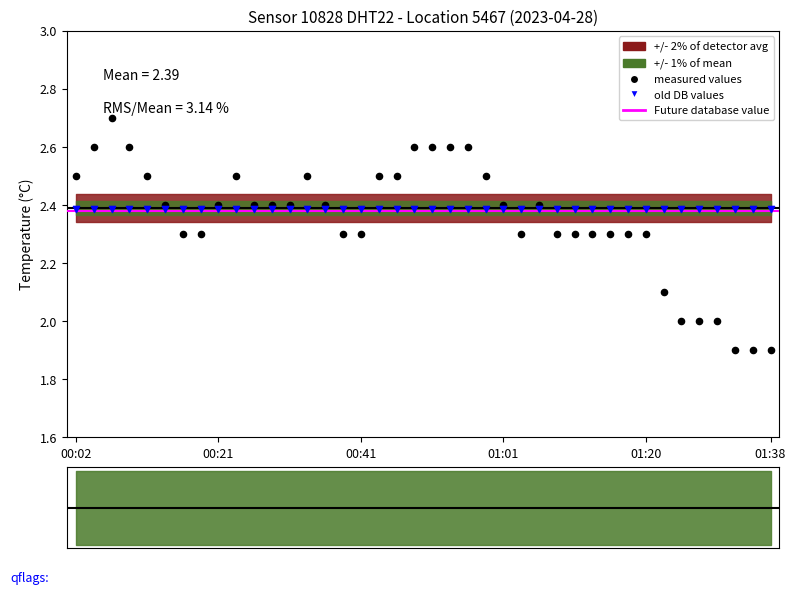

Which has a higher value, 00:31 or 00:09?

00:09